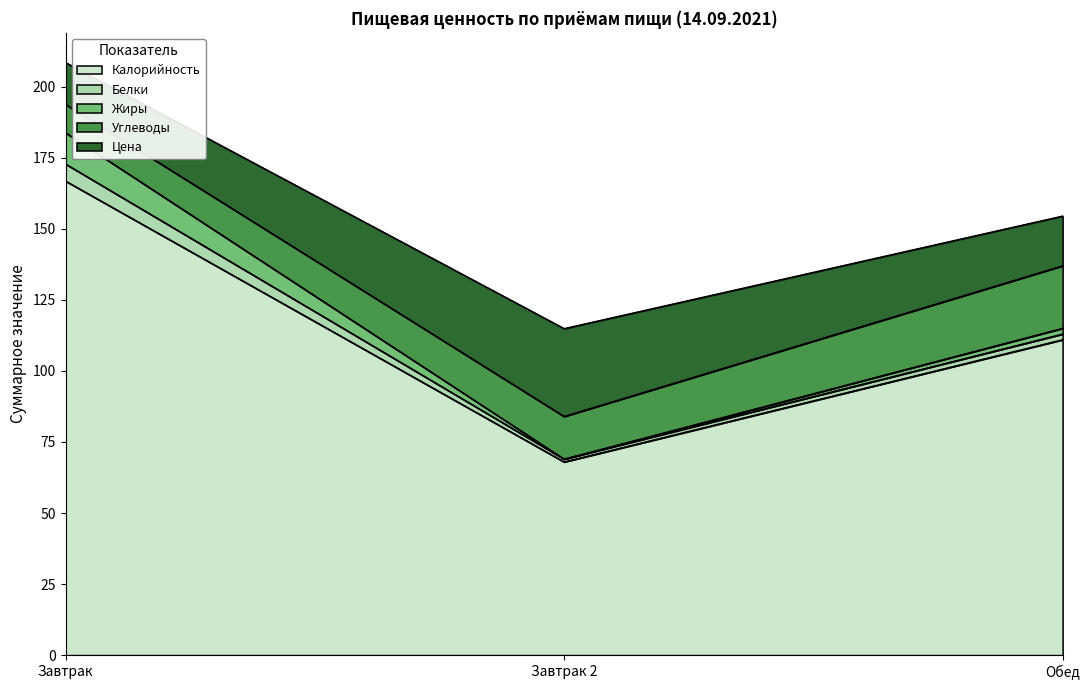

Is the value of Жиры at Обед greater than the value of Белки at Завтрак?

No